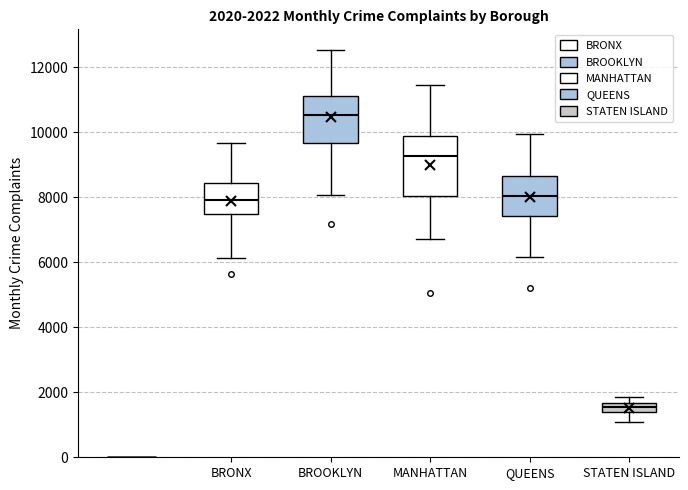

Which box has the lowest median line?

STATEN ISLAND